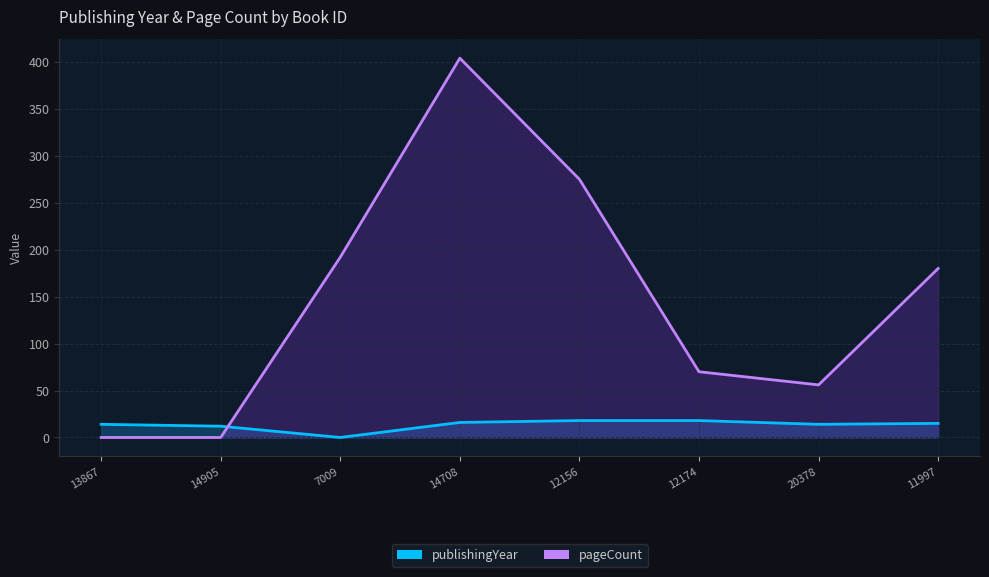

Rank the categories by publishingYear value from highest to lowest.

12156, 12174, 14708, 11997, 13867, 20378, 14905, 7009